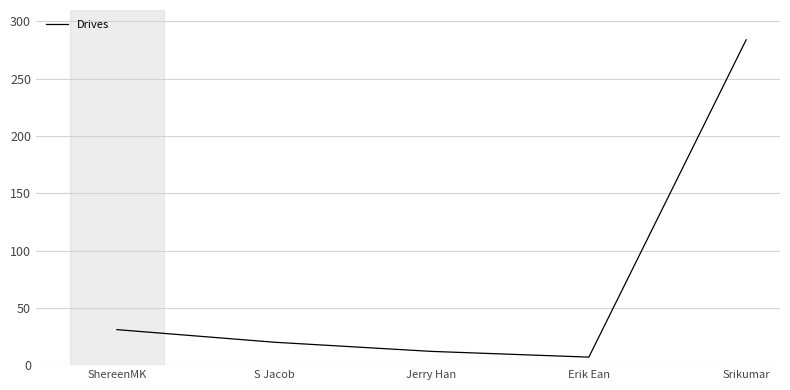

Where is the first local minimum?

Erik Ean